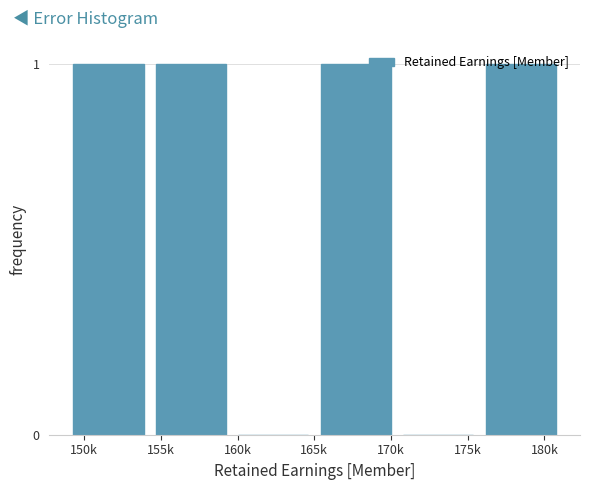

Between 155k and 175k, which is larger?

155k